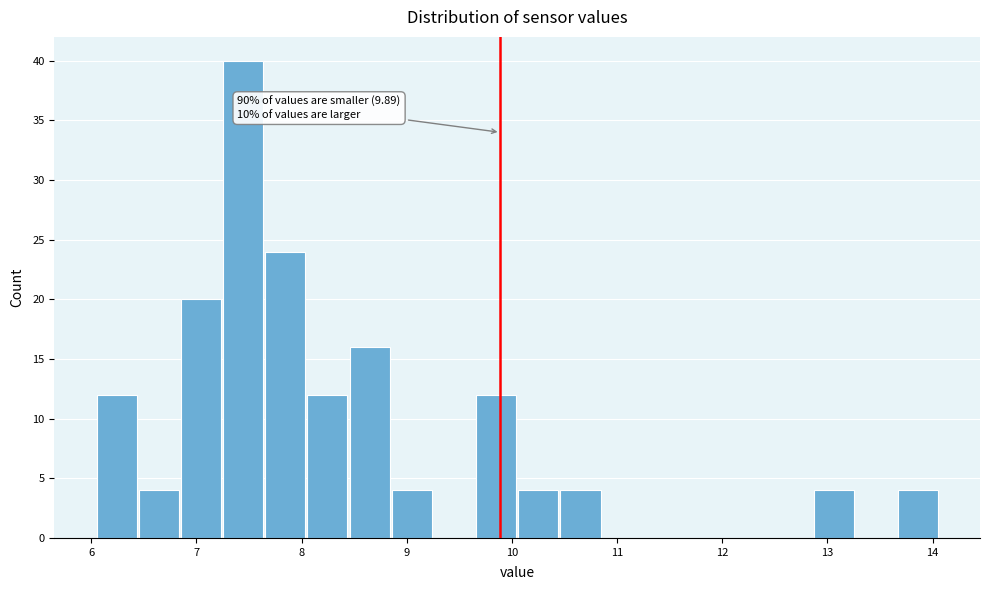

Which range on the x-axis has the tallest bar?

7.3 to 7.7